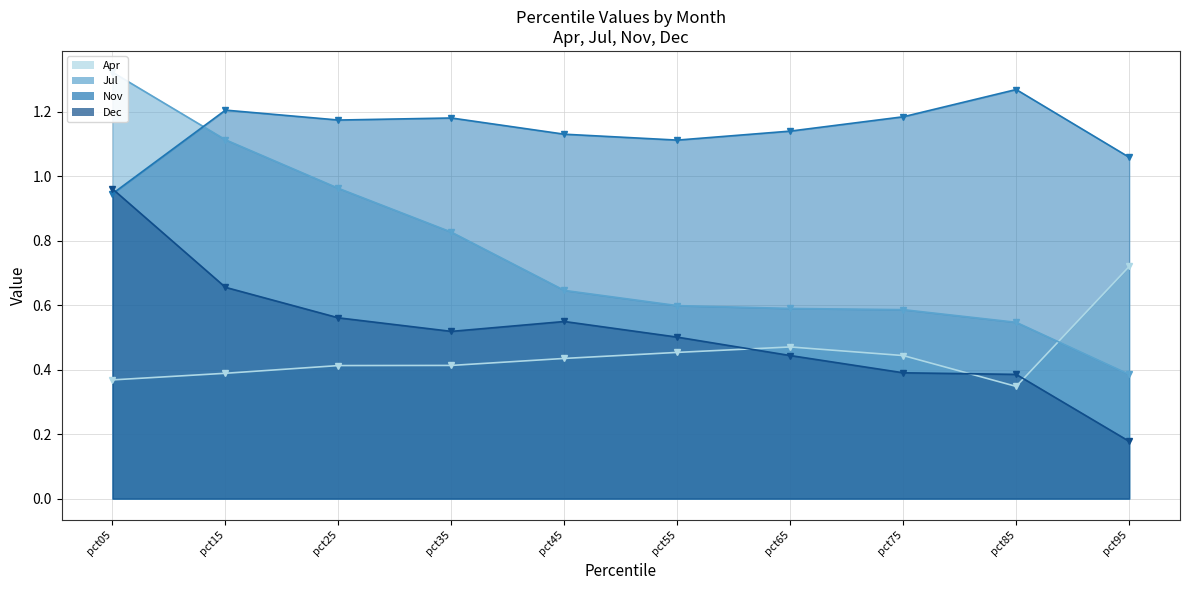

At which category does Dec reach its first local peak?

pct45